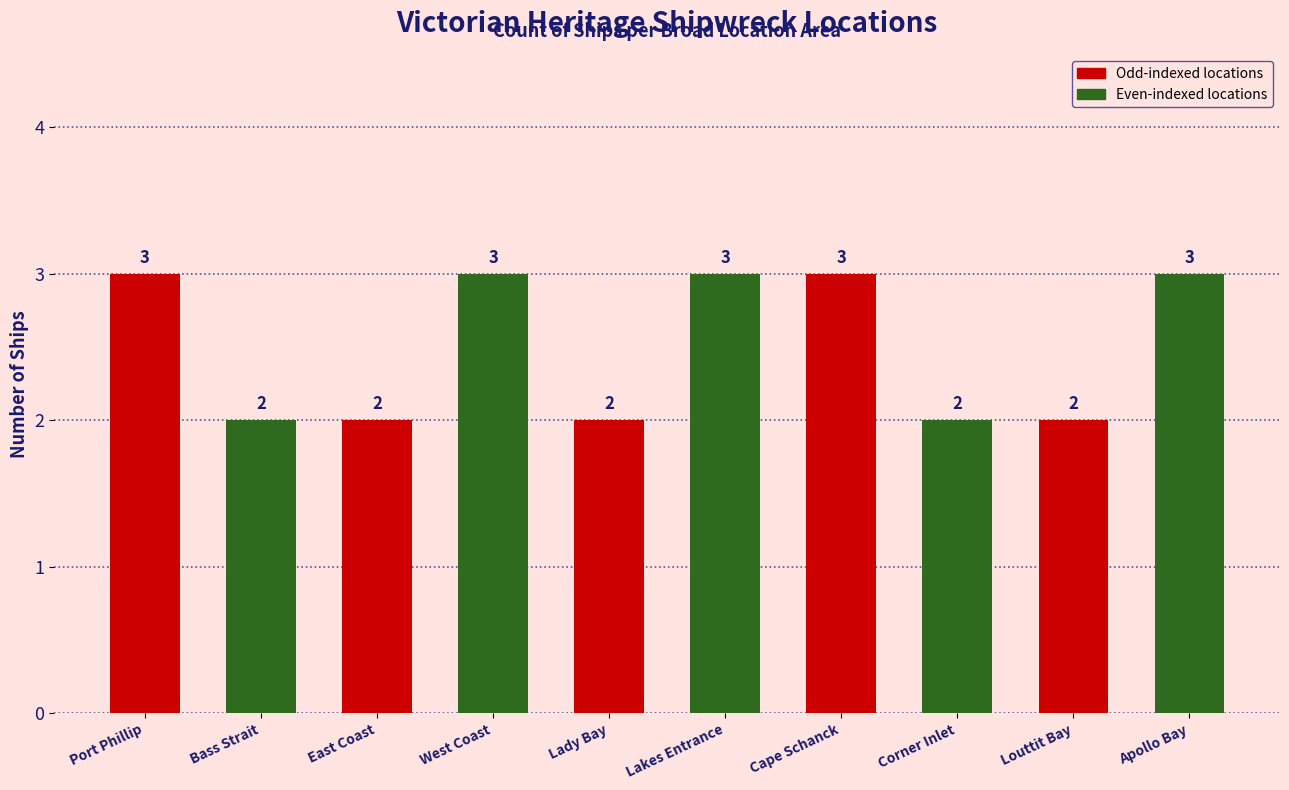

What is the total value across all series at Louttit Bay?

5